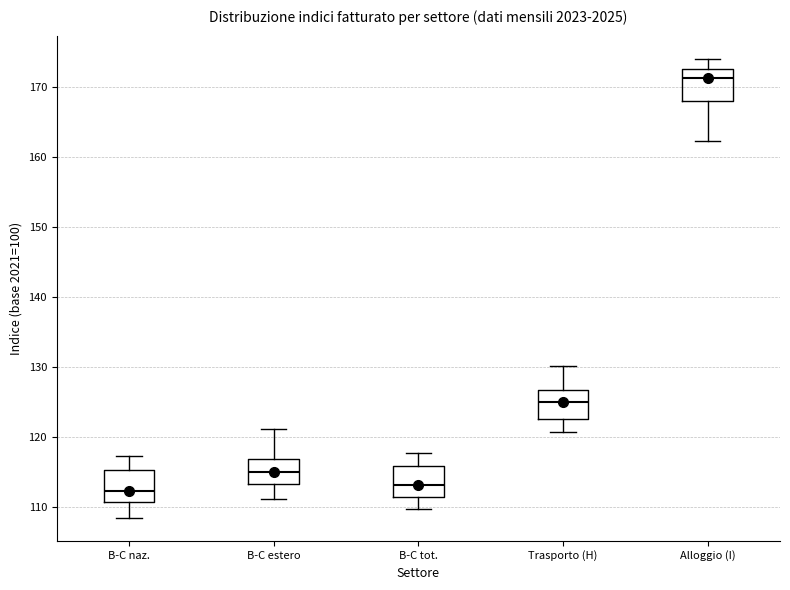

Reading left to right, read every box against the y-axis: the position of its median line, the range the box covers, and the ends of its whiskers. The values are not printed on the chart, so give them approximately, as read against the axis.

B-C naz.: median 112, box 111 to 115, whiskers 109 to 117
B-C estero: median 115, box 113 to 117, whiskers 111 to 121
B-C tot.: median 113, box 112 to 116, whiskers 110 to 118
Trasporto (H): median 125, box 123 to 127, whiskers 121 to 130
Alloggio (I): median 171, box 168 to 173, whiskers 162 to 174